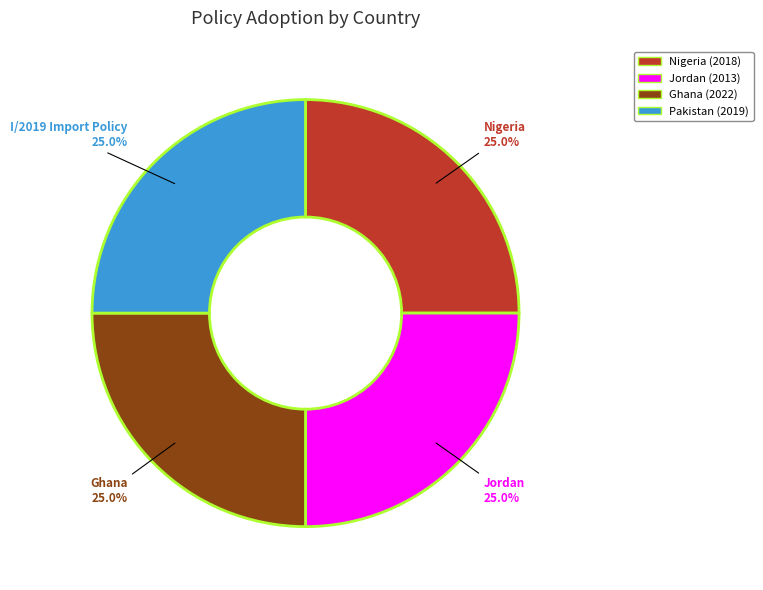

How many slices are in this pie chart?

4